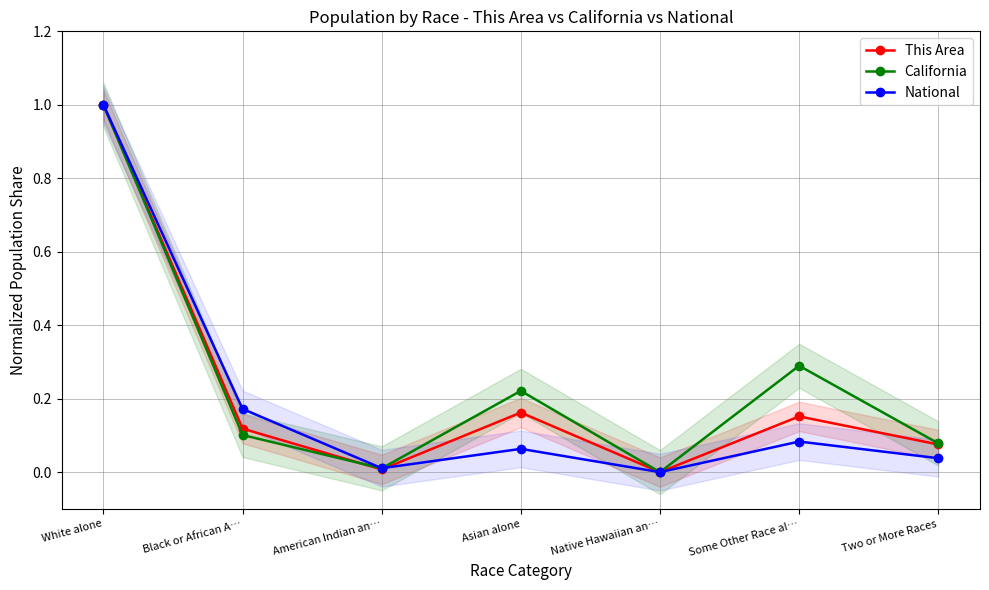

List the series in order of their peak value, highest first.

This Area, California, National